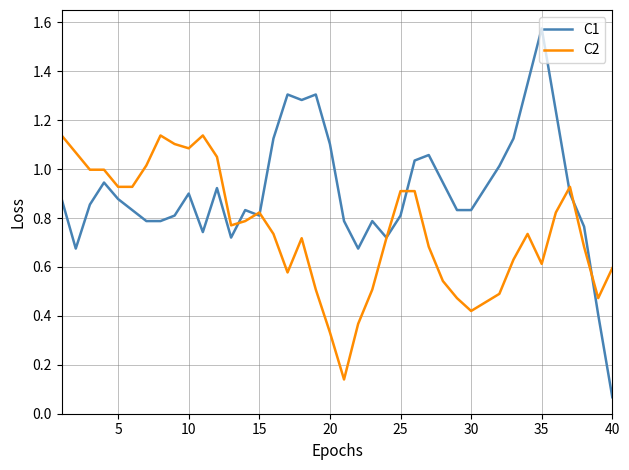

Which series has the widest spread of values?

C1